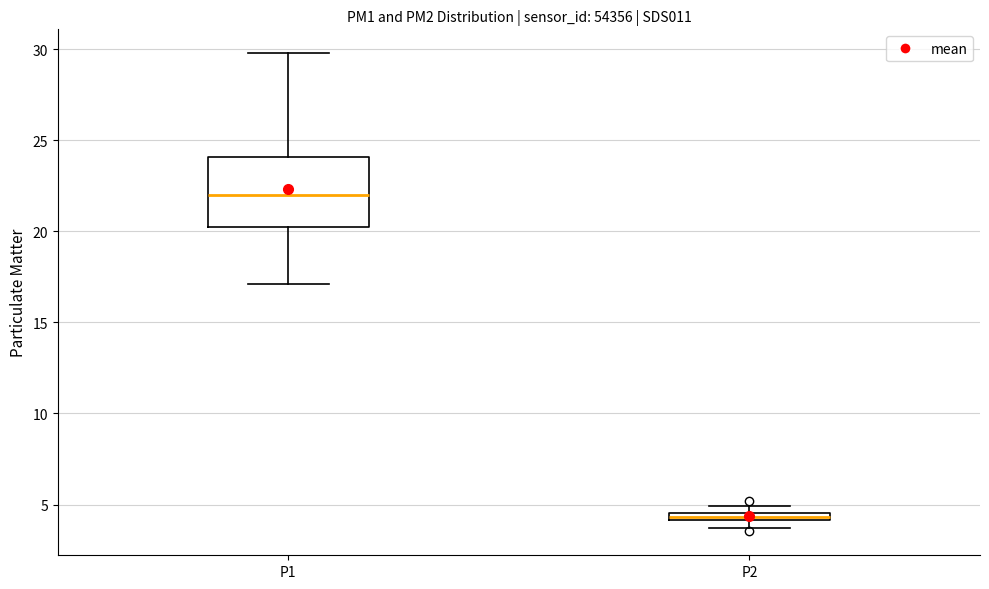

Which box is the tallest, from its lower edge to its upper edge?

P1